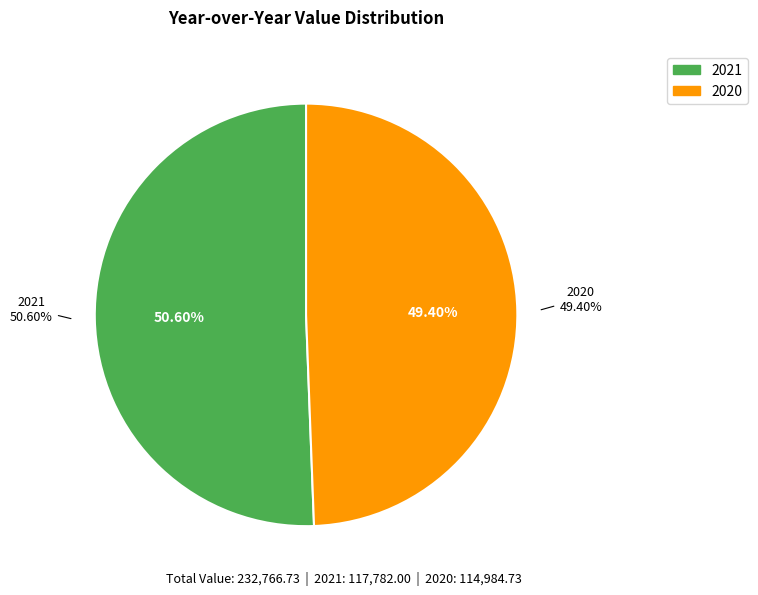

Which category accounts for the majority?

2021